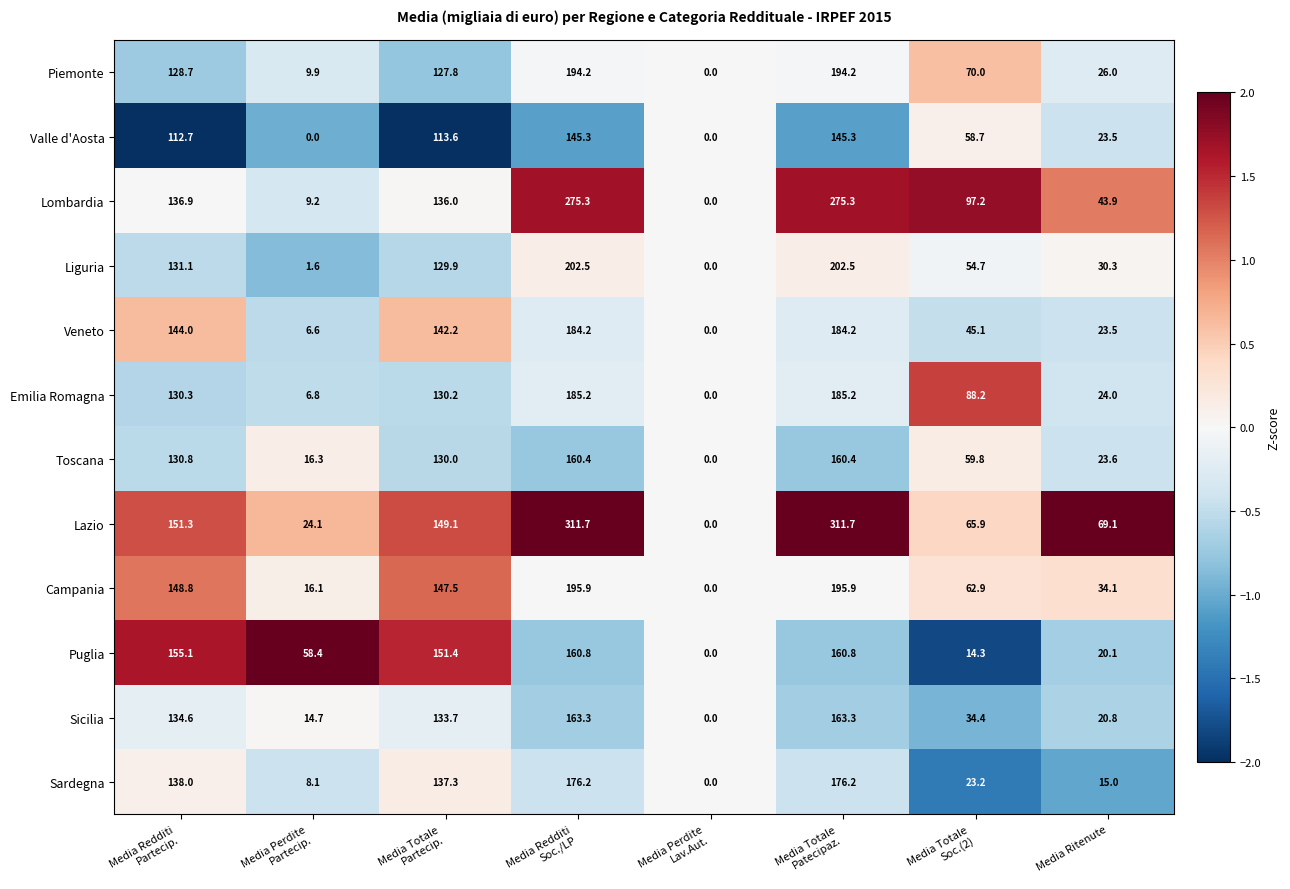

Which series has the largest range (max minus min)?

Lazio